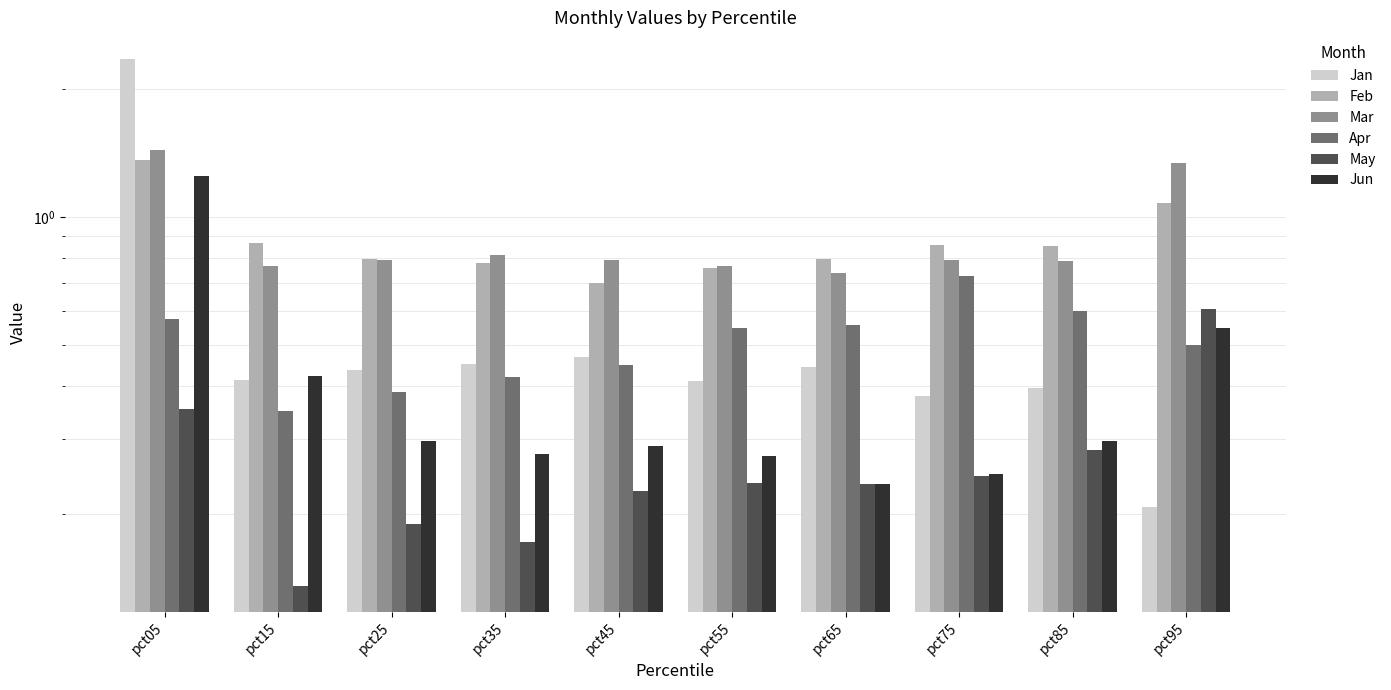

At which category does the chart reach its minimum across all series?

pct15